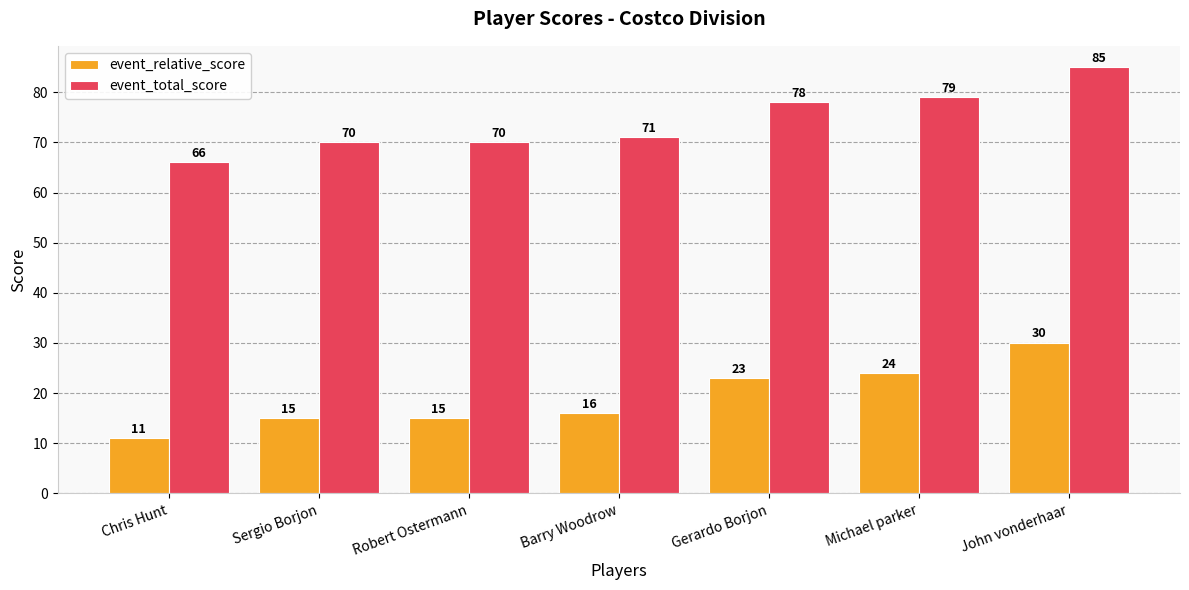

At which label is event_relative_score closest to 20?

Gerardo Borjon